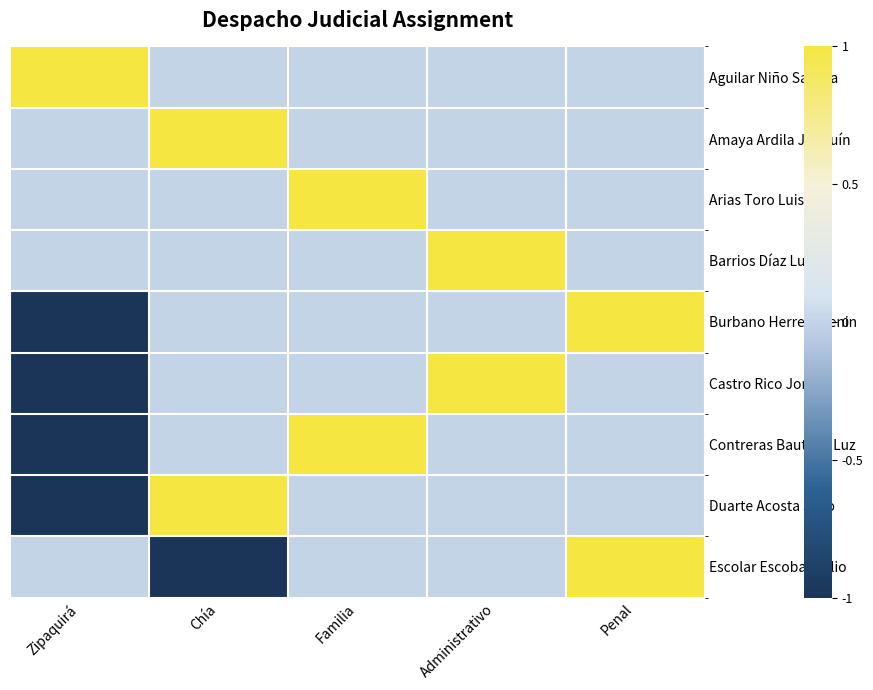

Rank the series at Penal from highest to lowest value.

Burbano Herrera Lenin, Escolar Escobar Julio, Aguilar Niño Sandra, Amaya Ardila Joaquín, Arias Toro Luis, Barrios Díaz Luis, Castro Rico Jonny, Contreras Bautista Luz, Duarte Acosta Julio